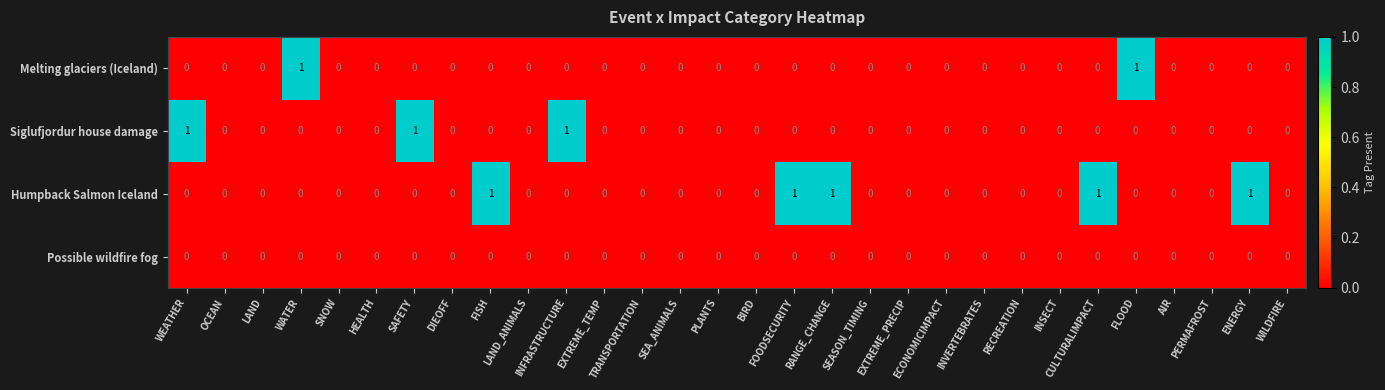

Is it true that Melting glaciers (Iceland) equals 1 at ENERGY?

False